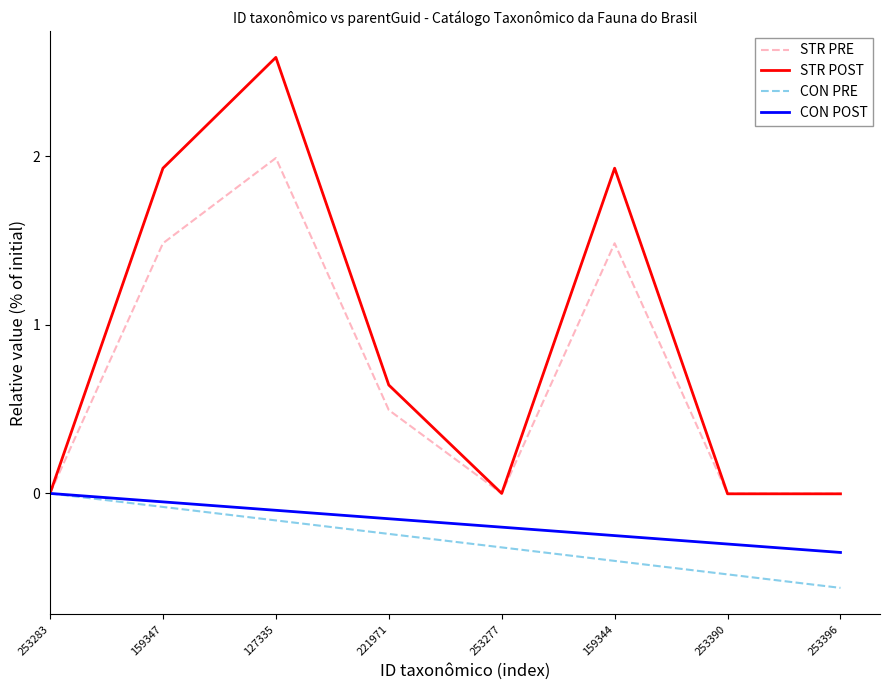

At which category does the chart reach its minimum across all series?

253396